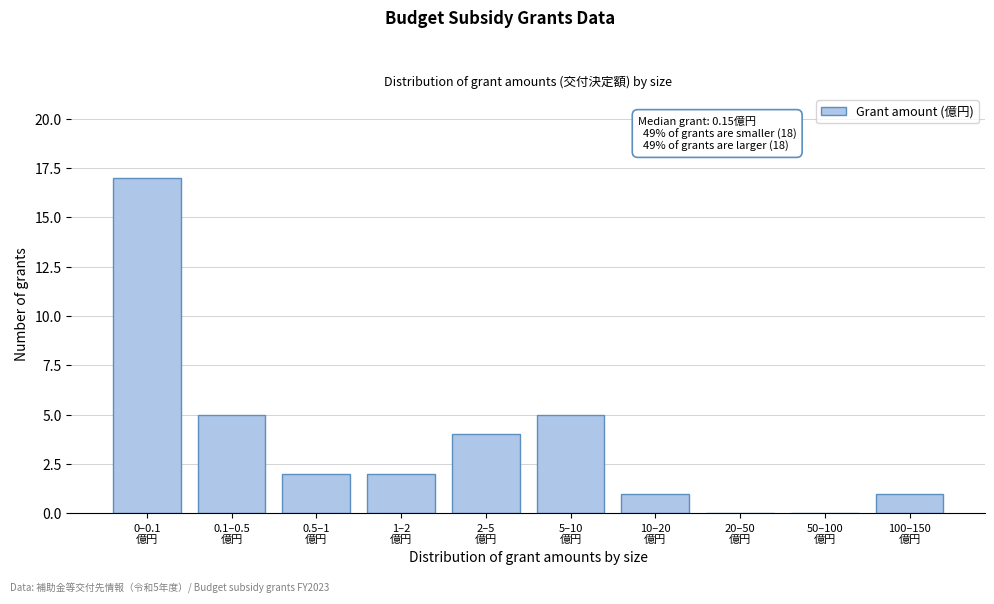

What is the maximum value shown in the chart?

17